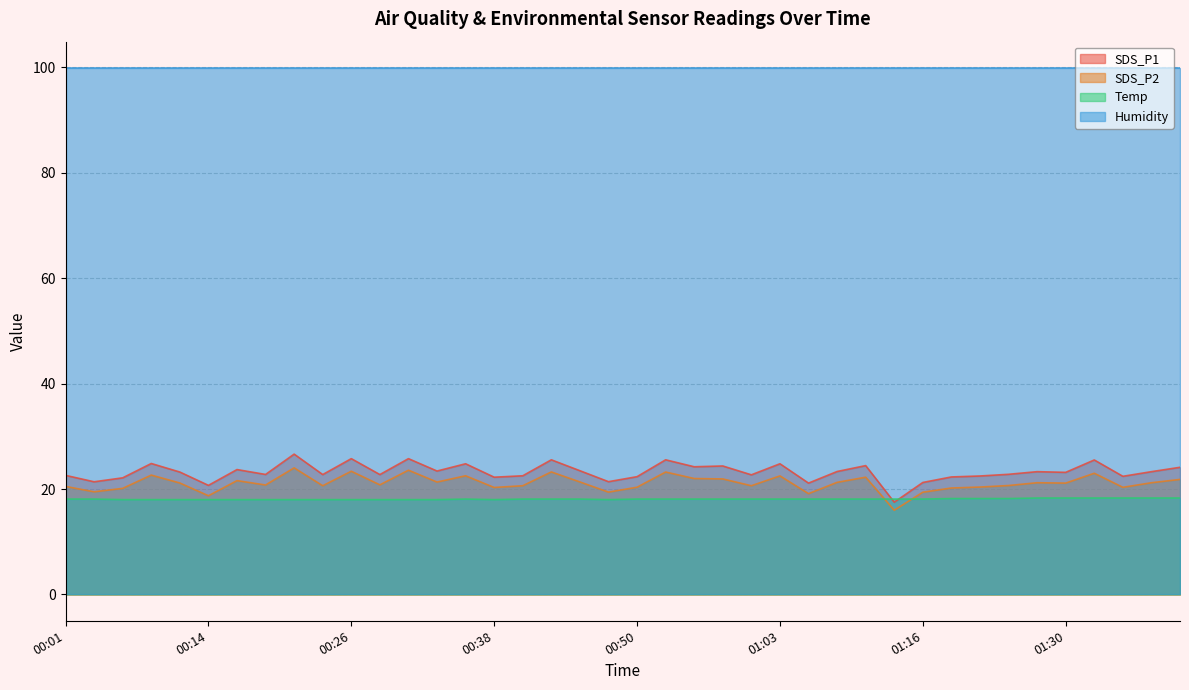

What is the sum of all SDS_P1 values?

929.5